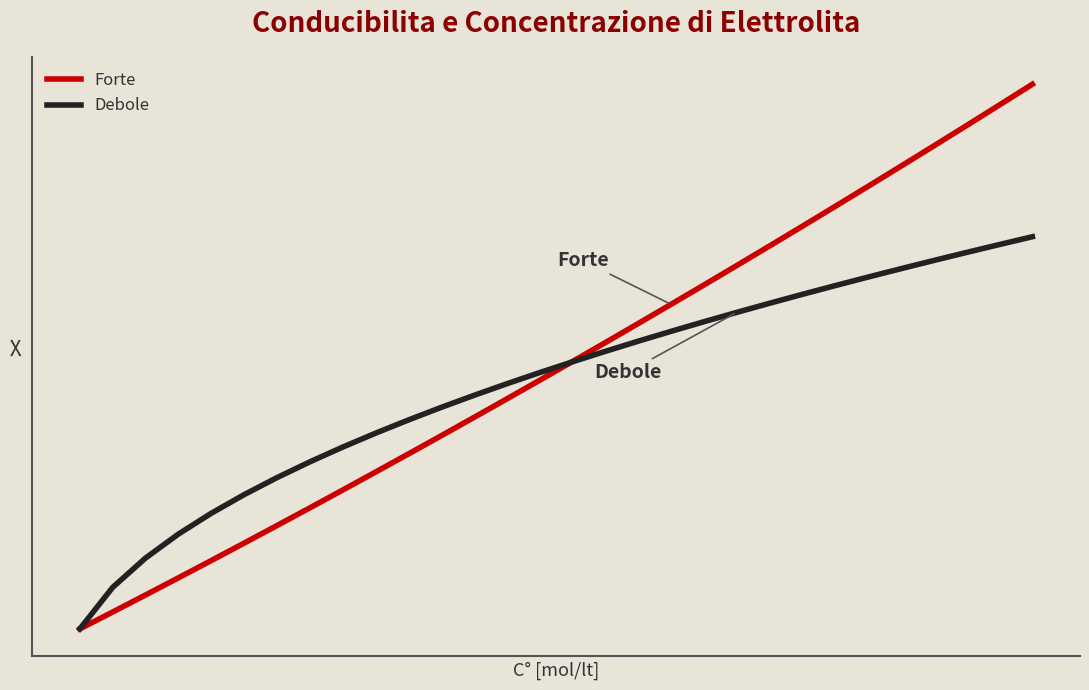

What is the sum of all Debole values?

13.4